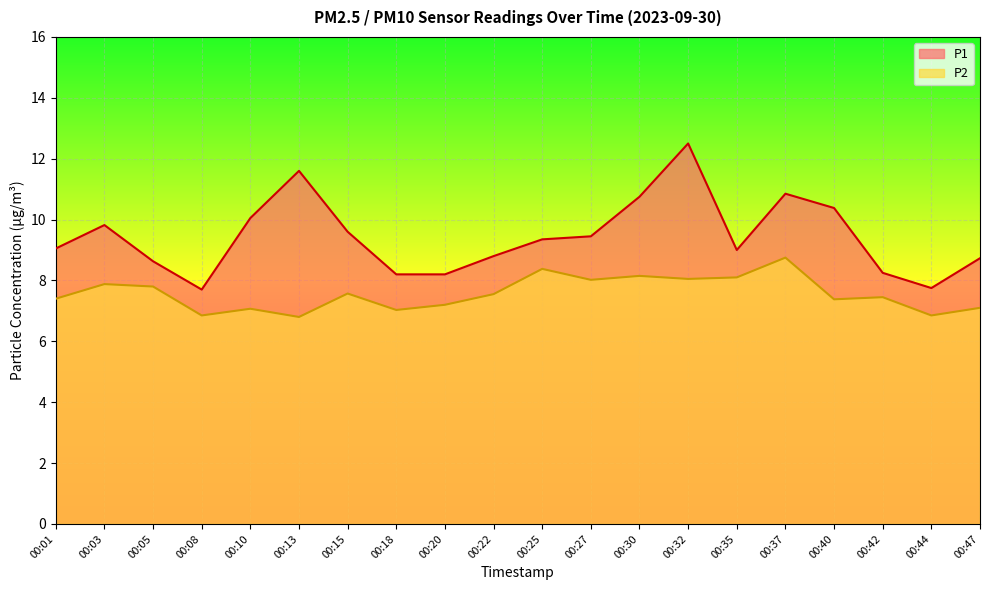

Which category has the highest value across all series?

00:32